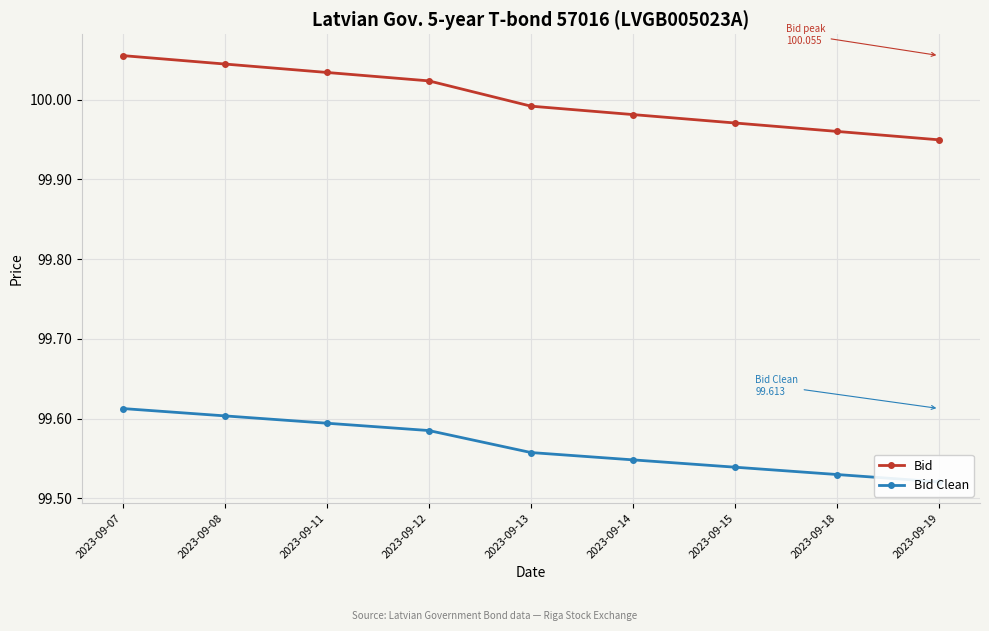

Reading left to right, transcribe all the data shown in this chart.

Bid: 100.1	100.0	100.0	100.0	100.0	100.0	100.0	100.0	99.9
Bid Clean: 99.6	99.6	99.6	99.6	99.6	99.5	99.5	99.5	99.5